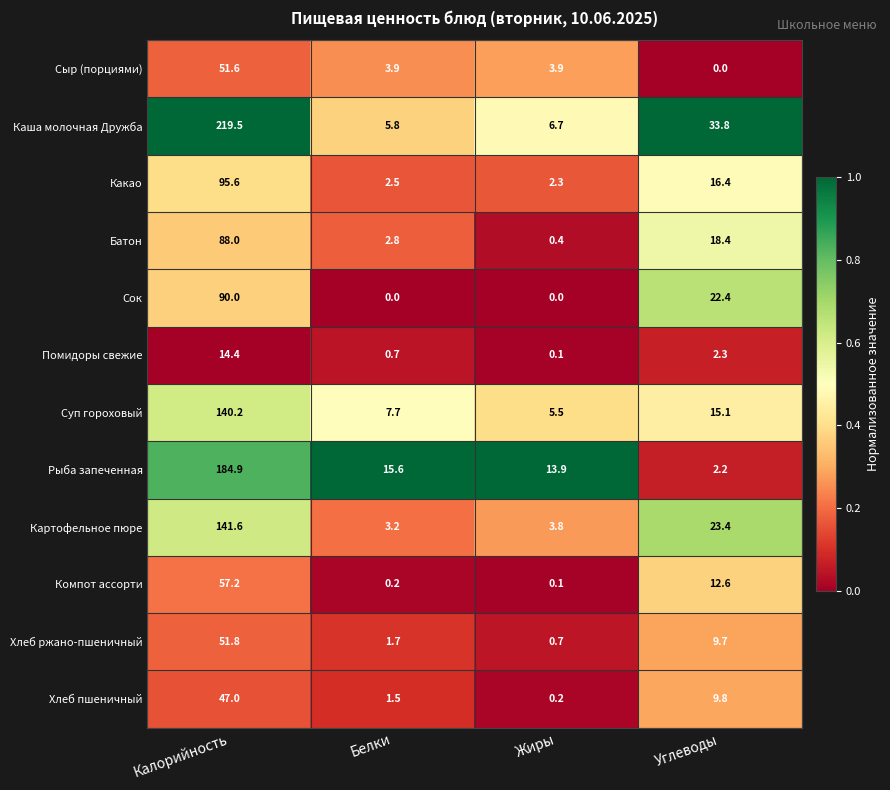

At how many categories does at least one series exceed 0?

4